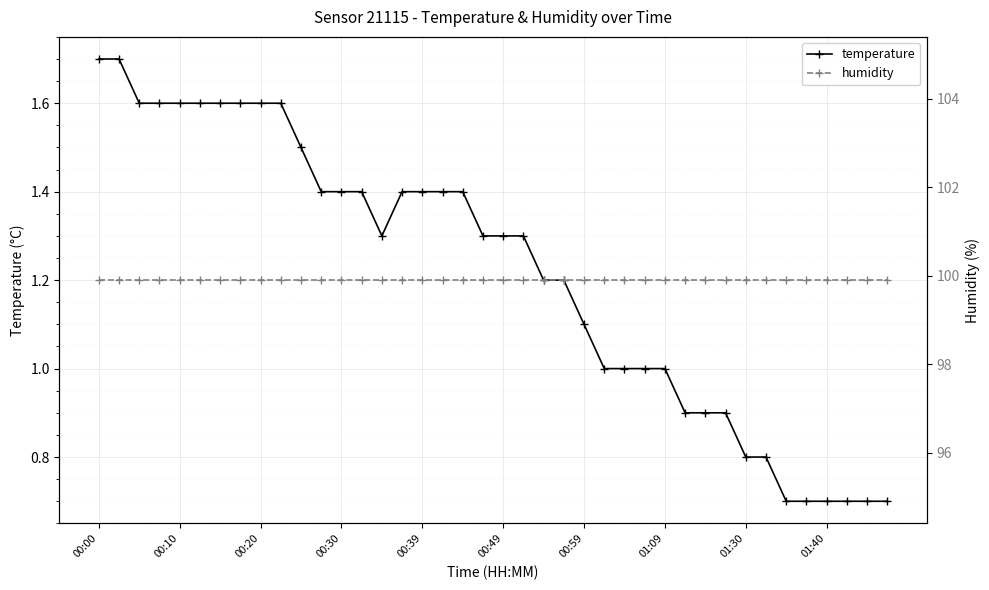

The temperature series shows 1.7 at 00:00. True or false?

True